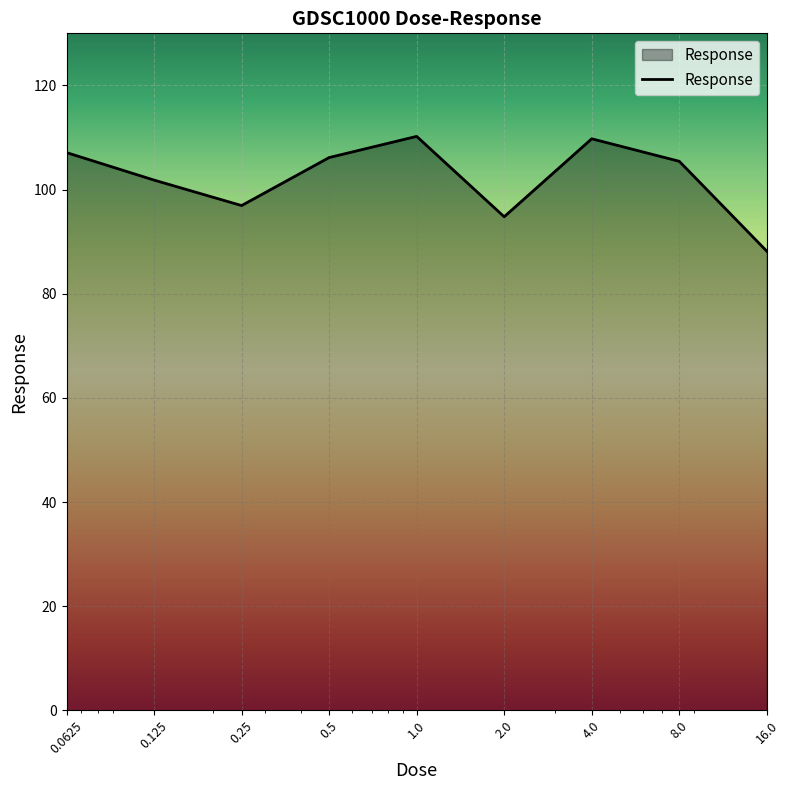

What is the smallest value displayed?

88.2